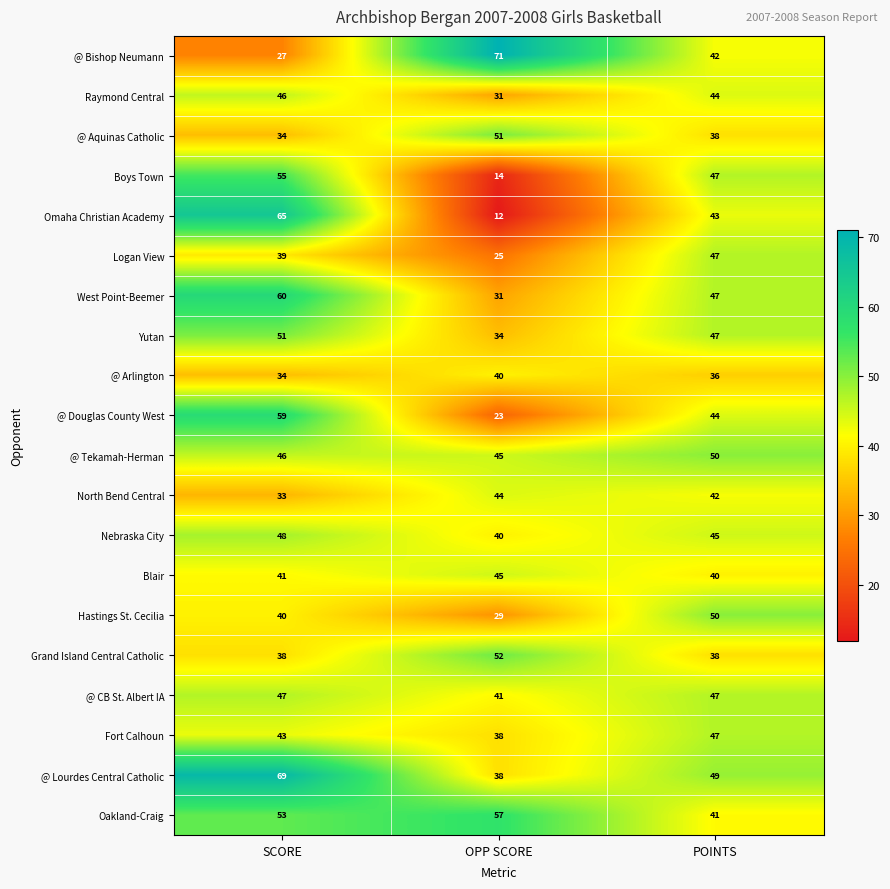

Where is @ Arlington nearest to the value 37?

POINTS